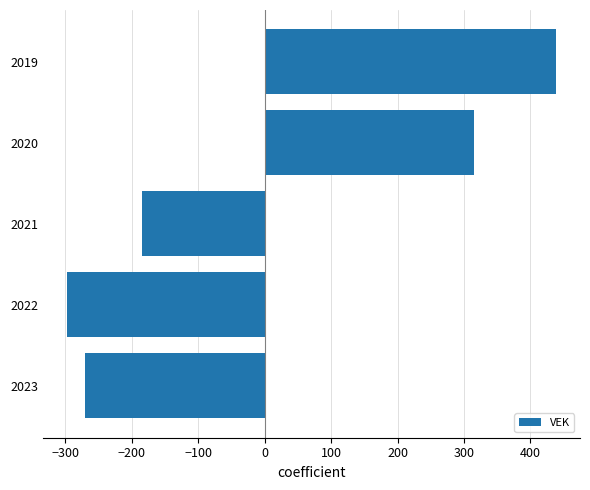

List the labels in order of value, smallest first.

2022, 2023, 2021, 2020, 2019